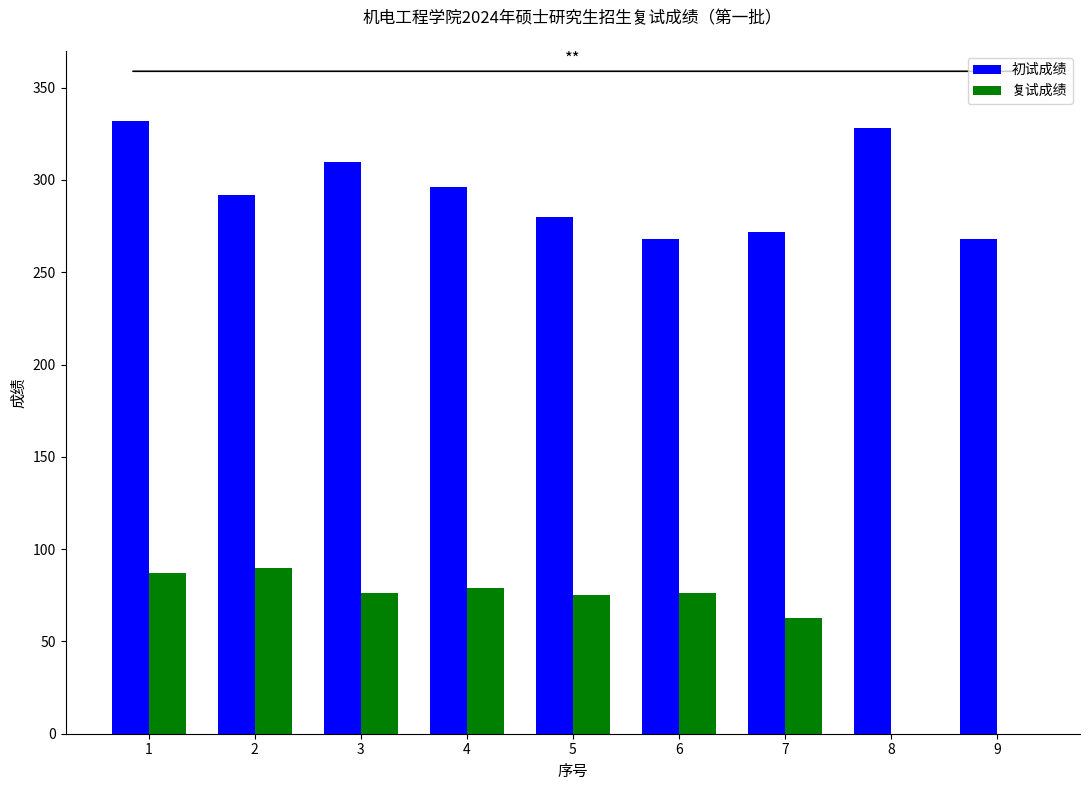

Does the chart contain stacked bars?

No